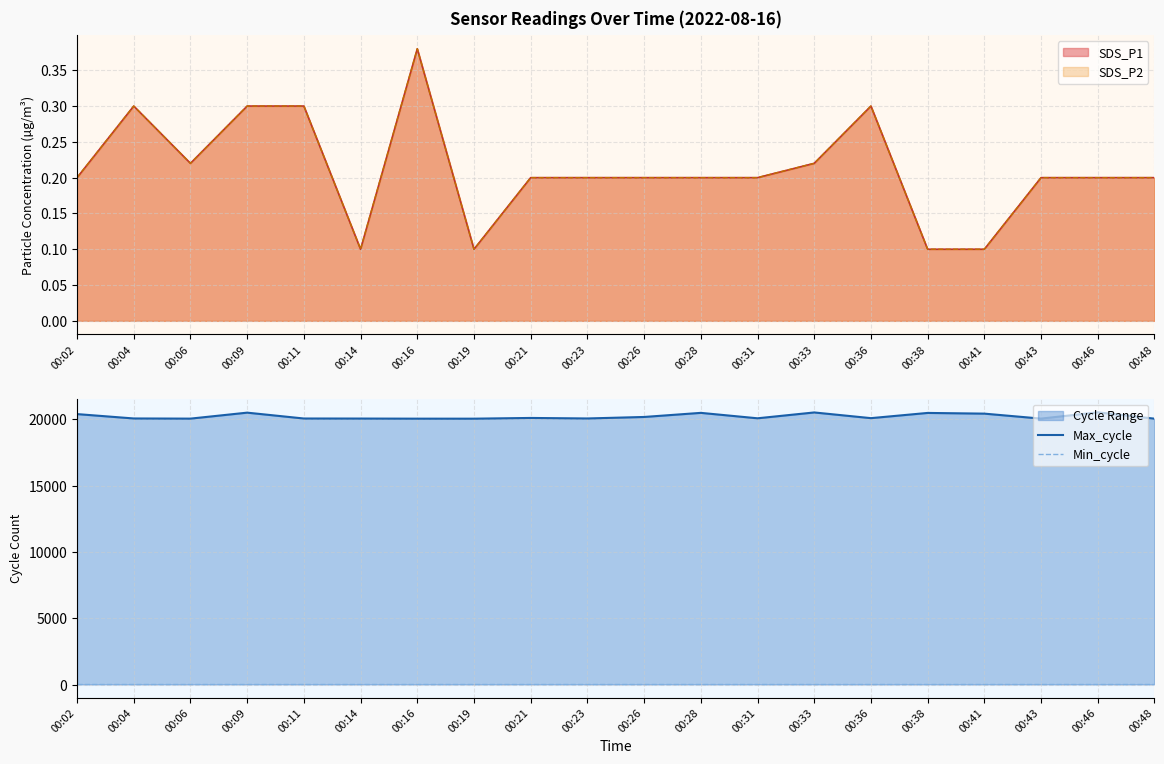

True or false: Min_cycle and Max_cycle intersect in this chart.

False